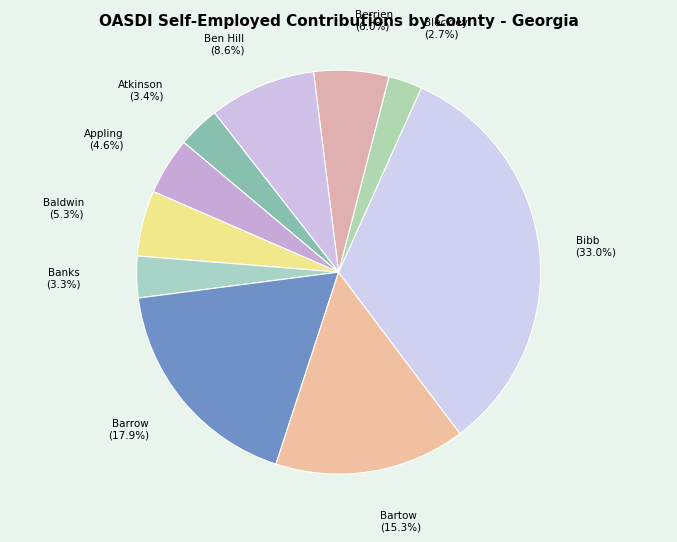

Count the number of slices in the pie.

10